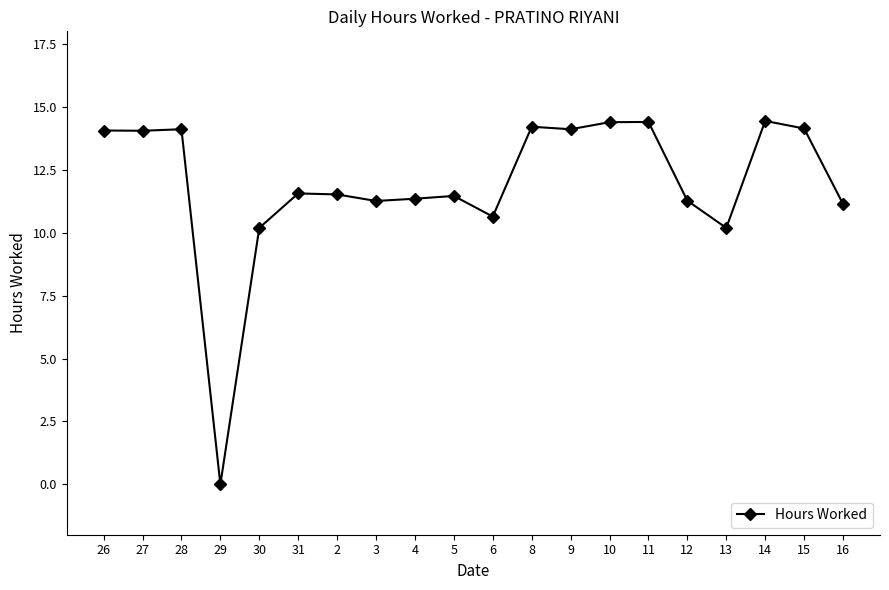

What is the difference between the values at 31 and 12?

0.3